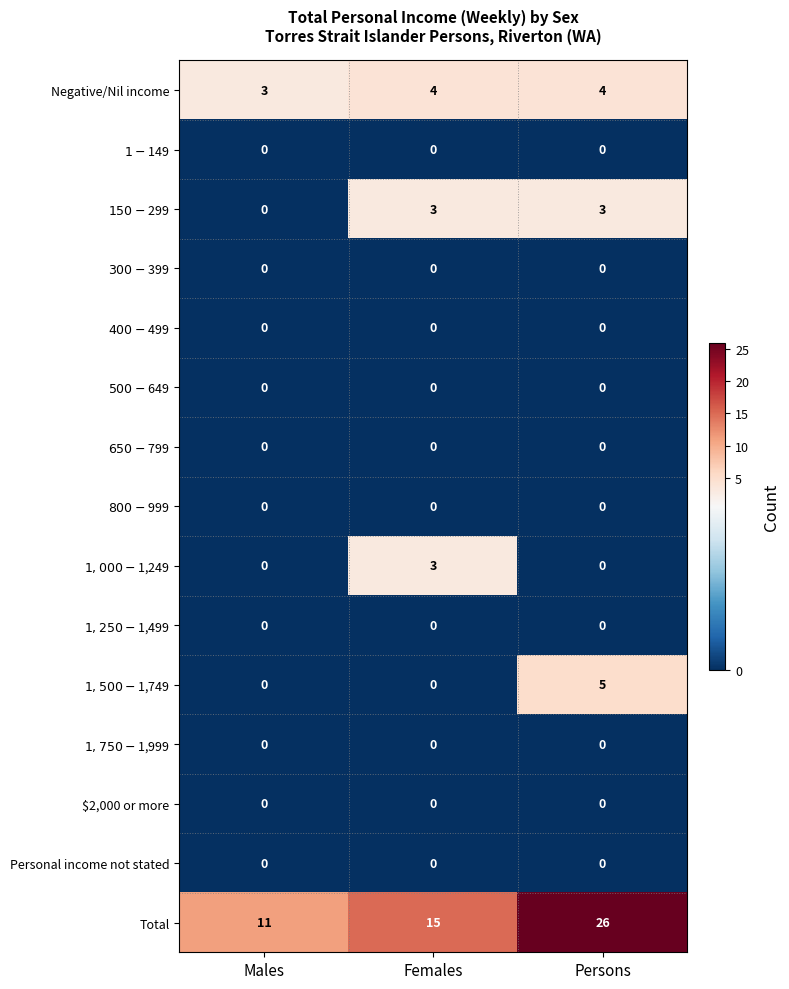

At which category does the chart reach its peak across all series?

Persons